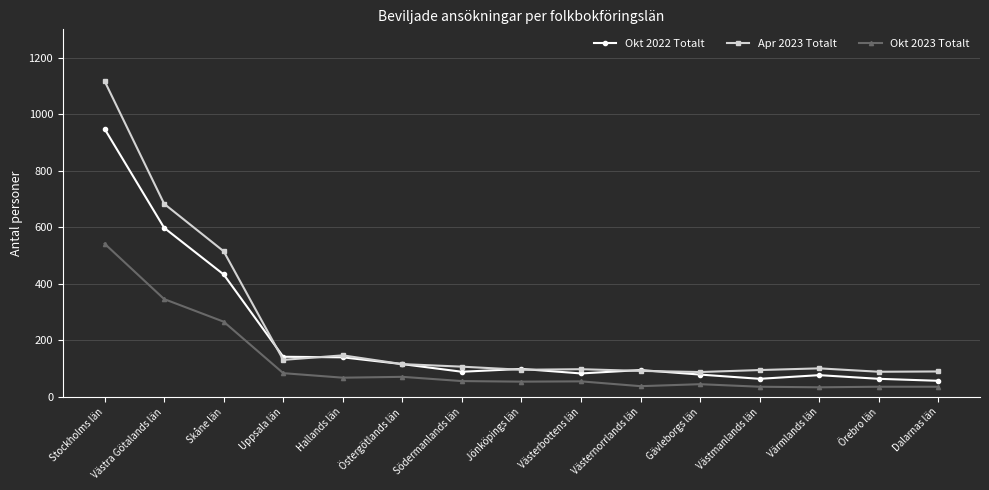

Where do Okt 2022 Totalt and Apr 2023 Totalt first cross each other?

Skåne län and Uppsala län